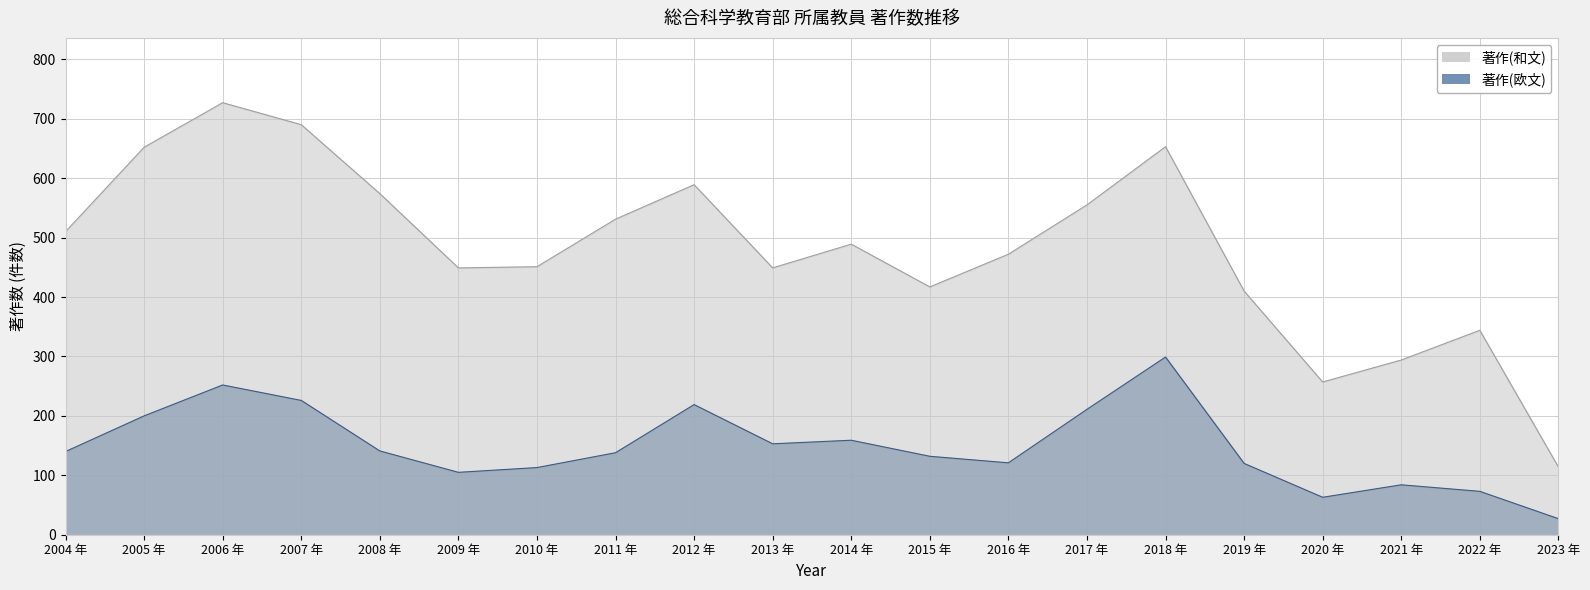

Where is the first local maximum for 著作(欧文)?

2006 年